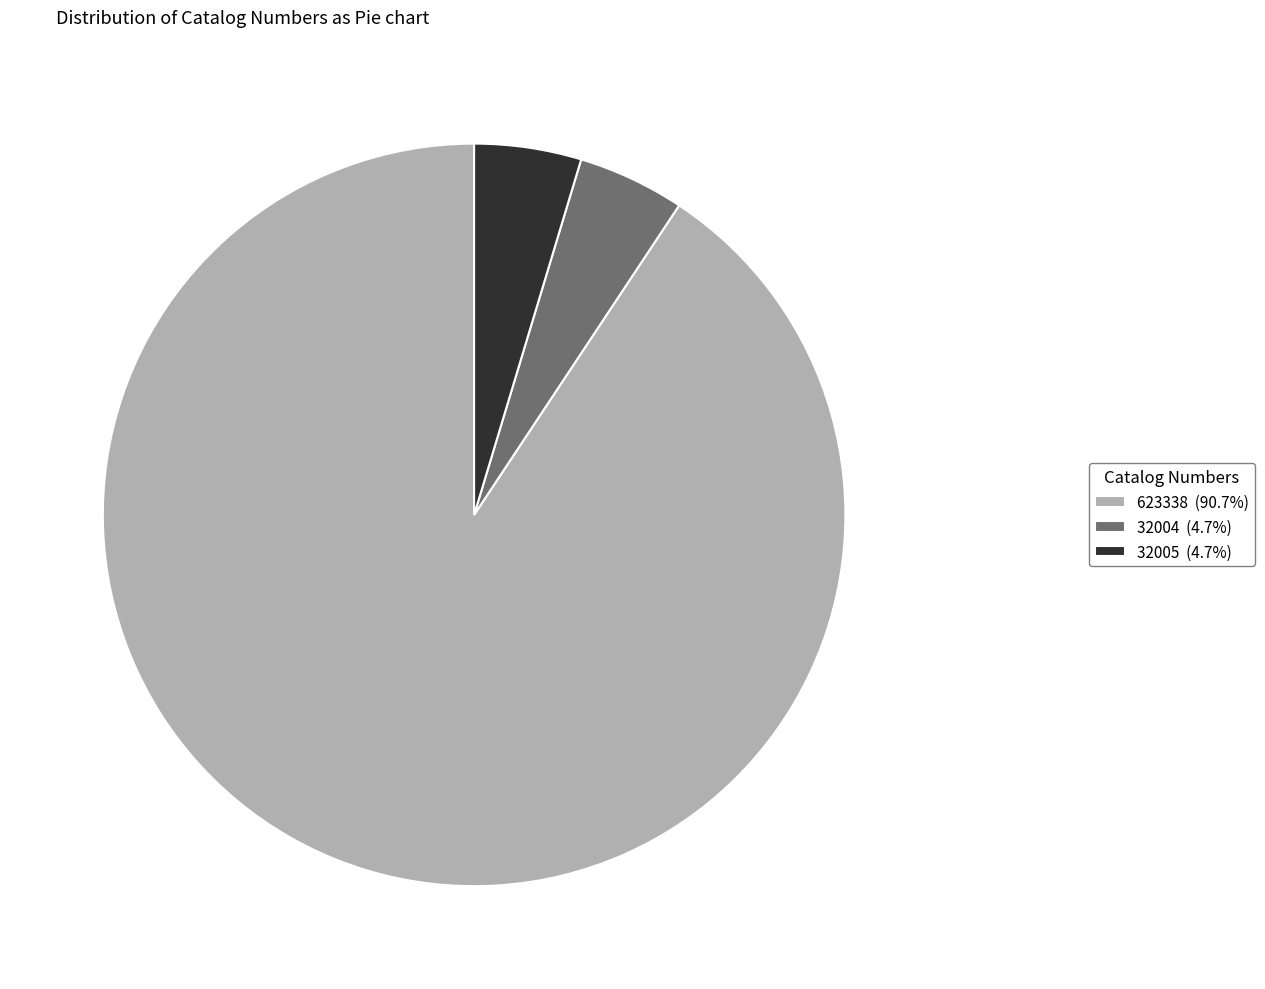

Between 32004 and 623338, which is larger?

623338